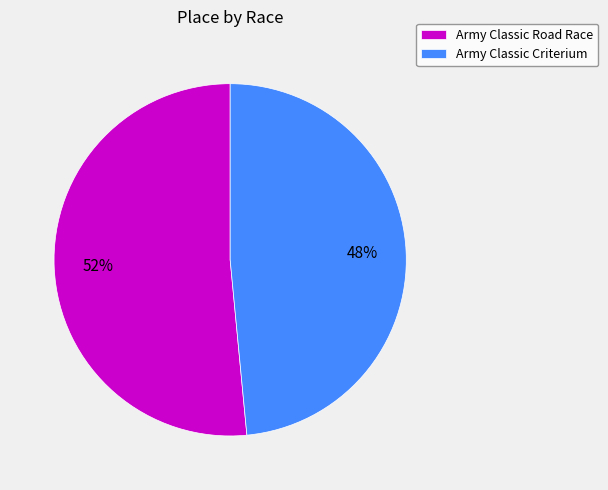

Is it true that Army Classic Road Race is 43% of the pie?

False